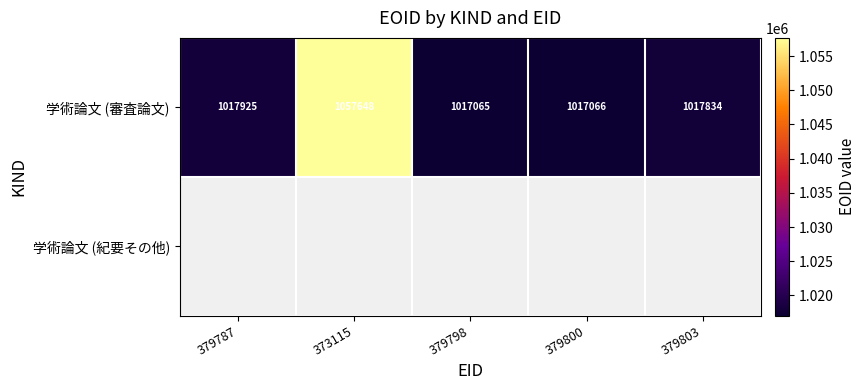

What is the difference between the maximum and second lowest values in the 学術論文 (審査論文) series?

40582